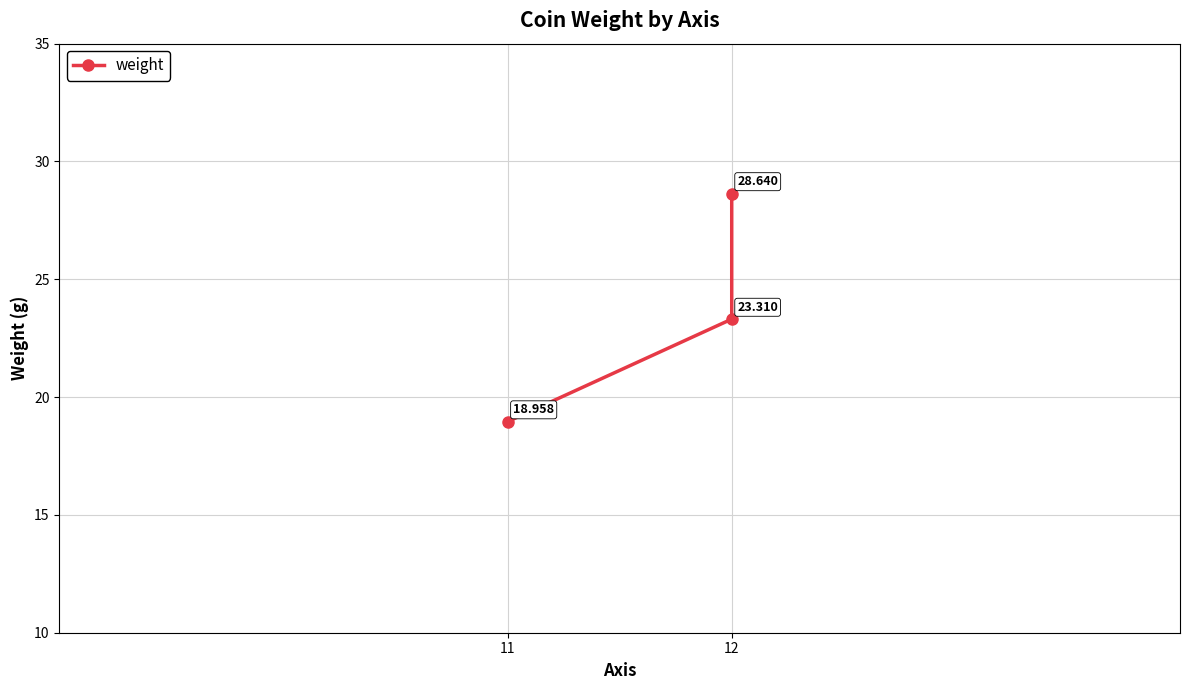

What is the difference between the maximum and second lowest values?

5.3